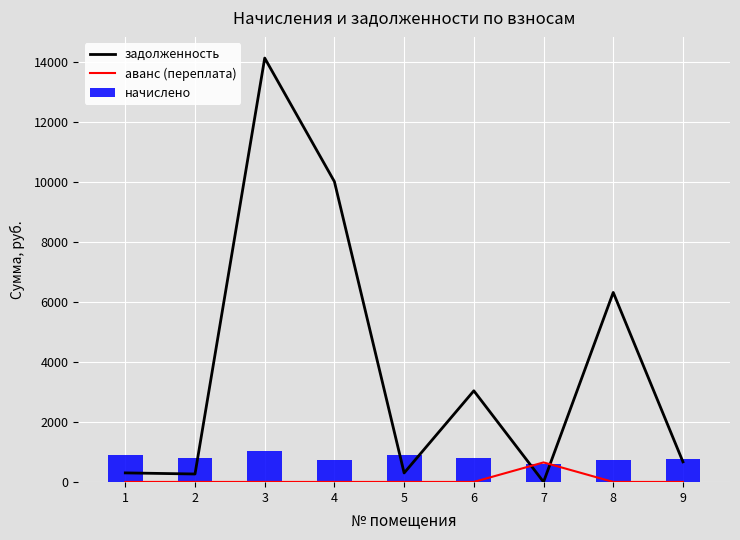

What is the value of the начислено bar at the 6th from the left?

797.0